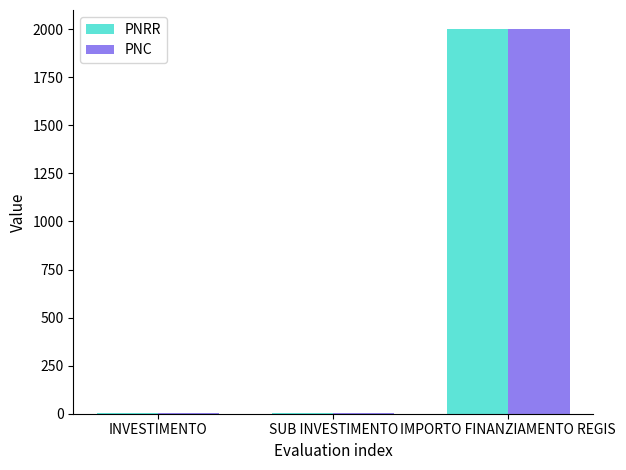

Which label corresponds to the largest value in the chart?

IMPORTO FINANZIAMENTO REGIS